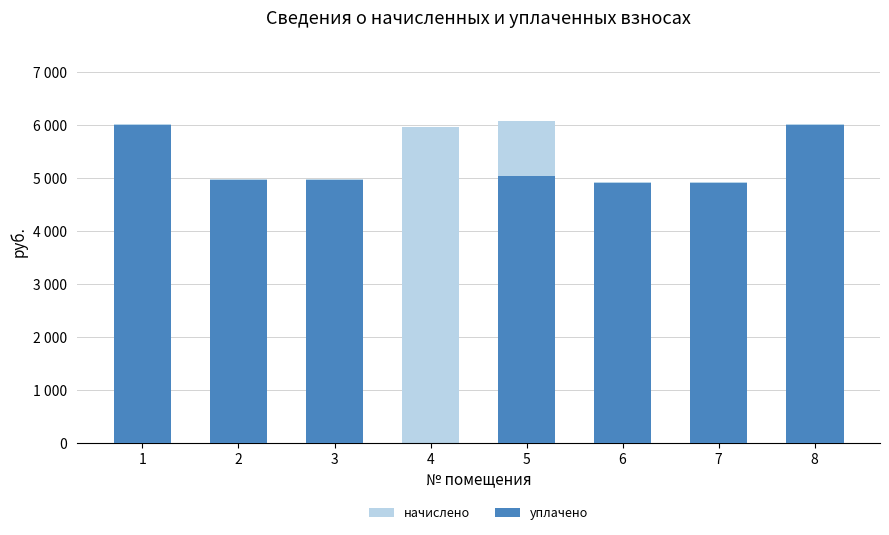

What value does the начислено series have at 1?

6024.2